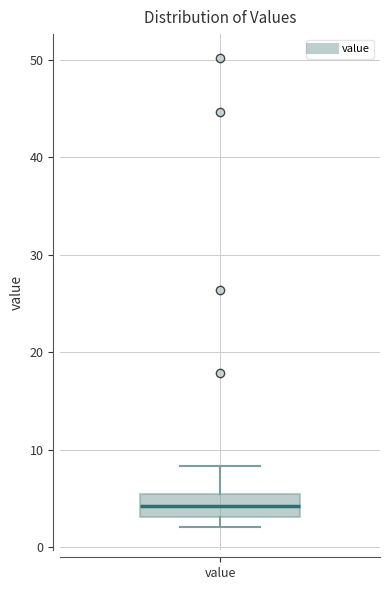

Read this box plot against the y-axis: the position of the median line, the range covered by the box, and the ends of both whiskers. The values are not printed on the chart, so give them approximately, as read against the axis.

median 4, box 3 to 5, whiskers 2 to 8